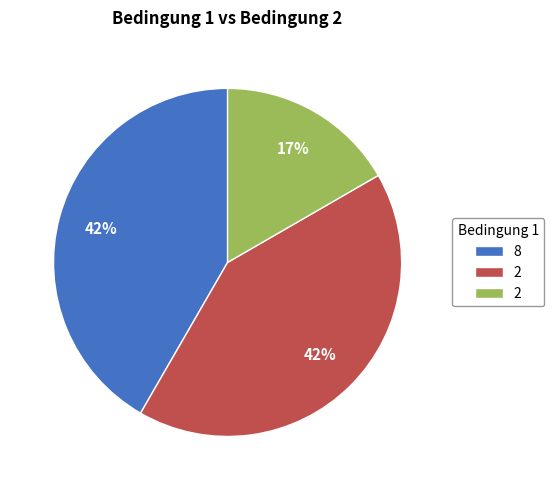

To the nearest percent, what is the difference between the largest and smallest slice percentages?

25%